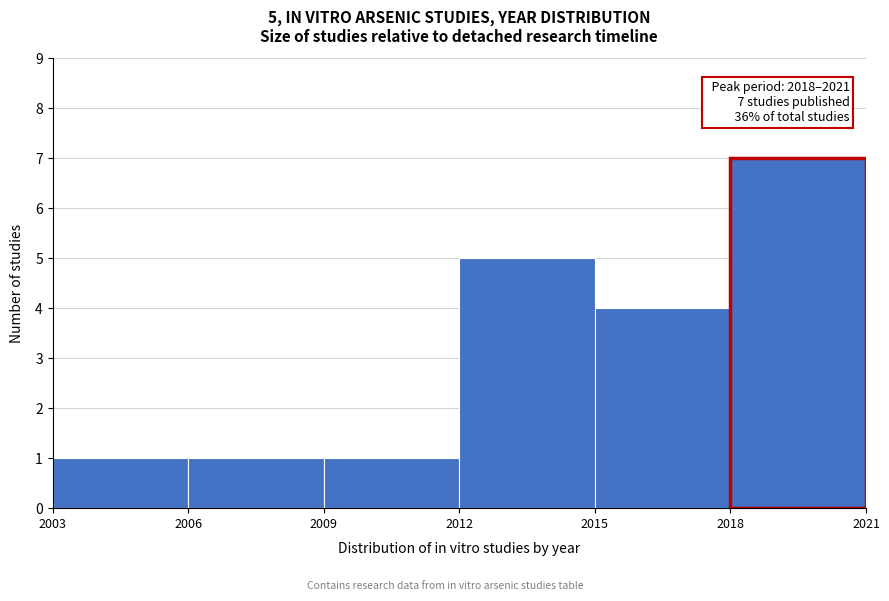

Over which range of the x-axis is the bar tallest?

2018 to 2021